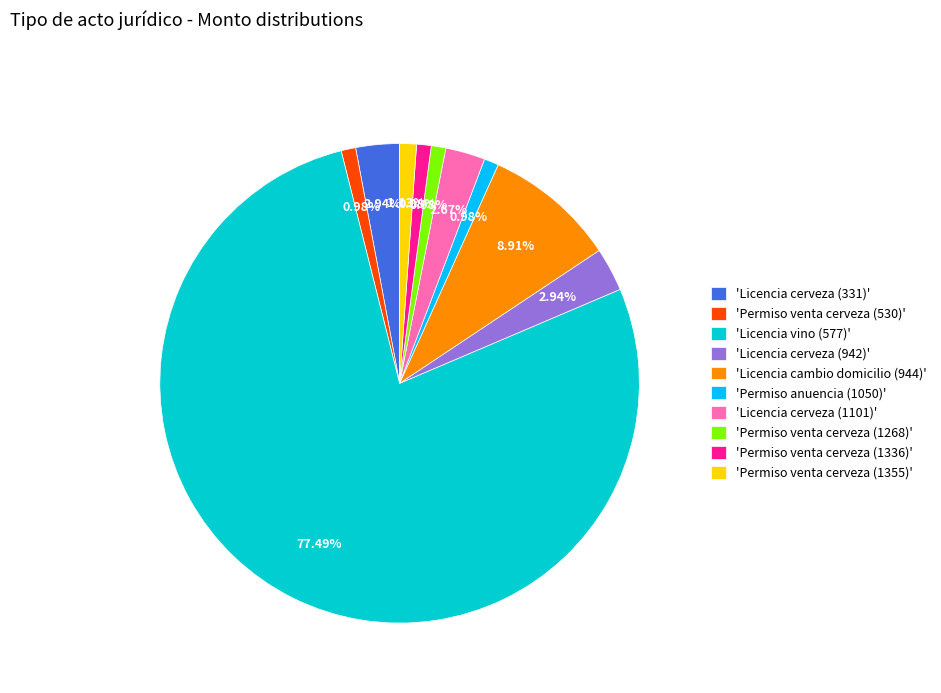

Between 'Permiso venta cerveza (1268)' and 'Licencia cambio domicilio (944)', which is larger?

'Licencia cambio domicilio (944)'